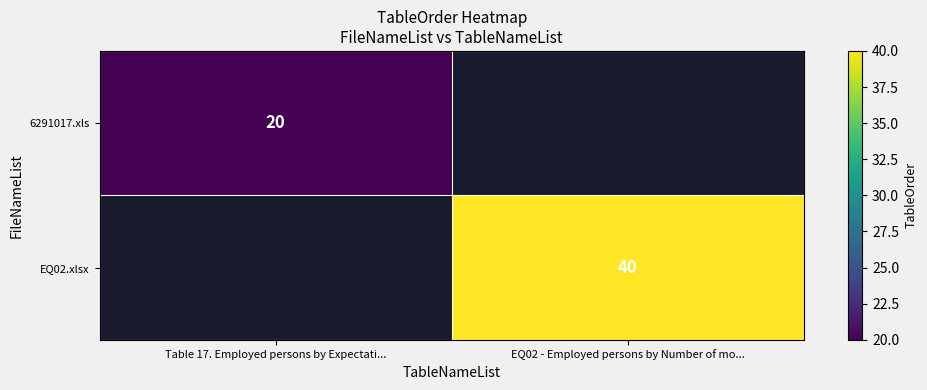

True or false: EQ02.xlsx has a value of 24 at EQ02 - Employed persons by Number of mo....

False